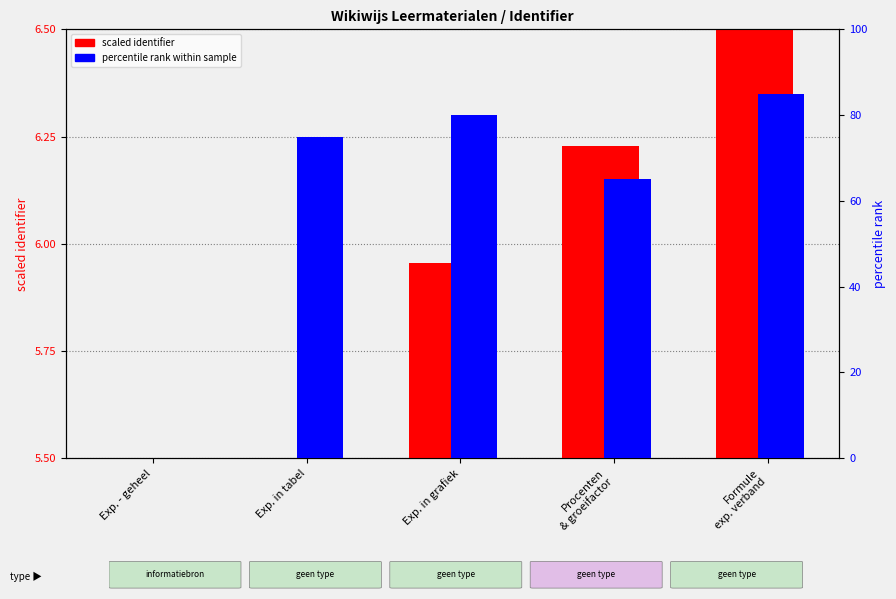

Where is percentile rank nearest to the value 42?

Procenten
& groeifactor